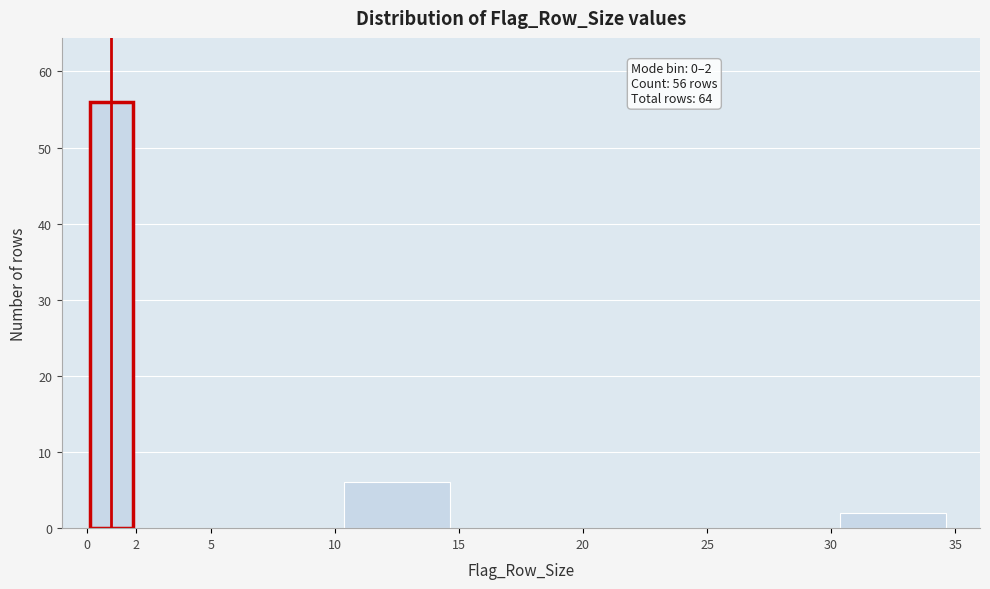

Over which range of the x-axis is the bar tallest?

0 to 2